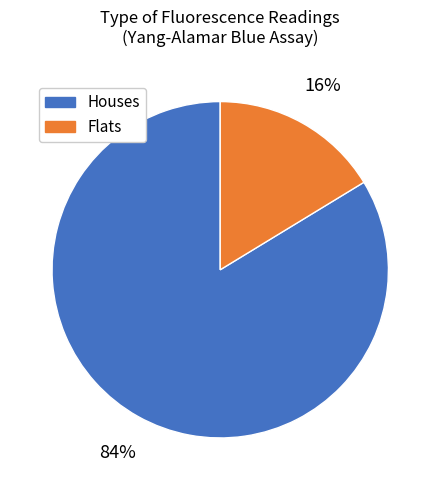

To the nearest percent, what is the average slice percentage?

50%